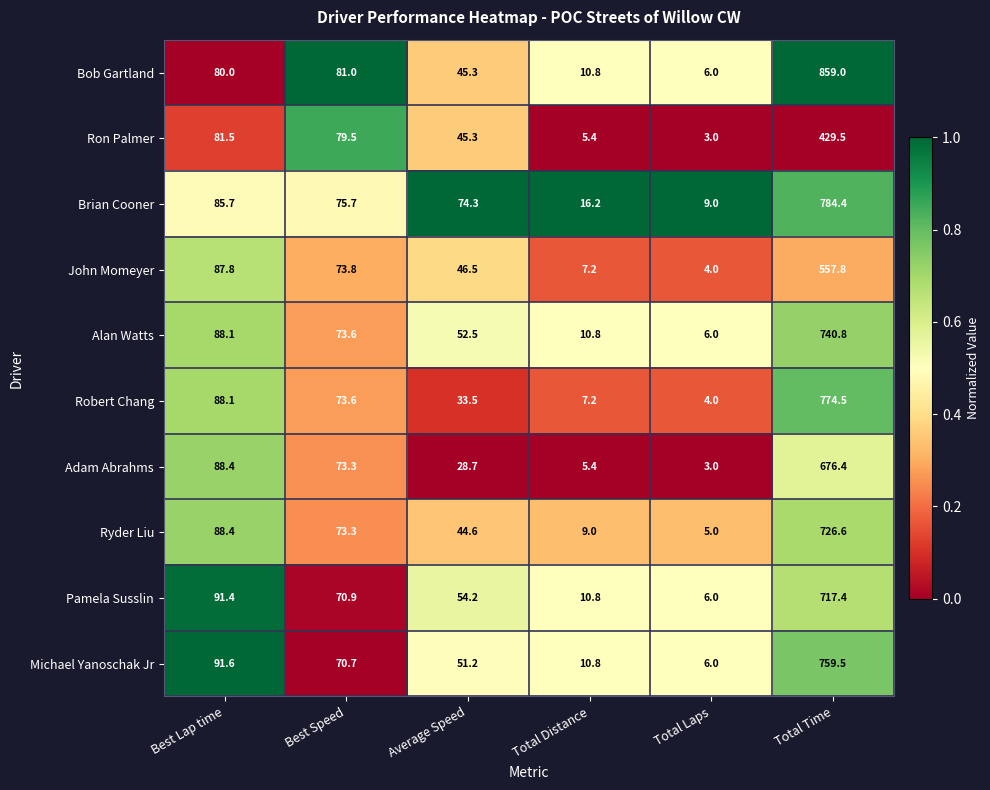

What is the smallest value displayed?

3.0